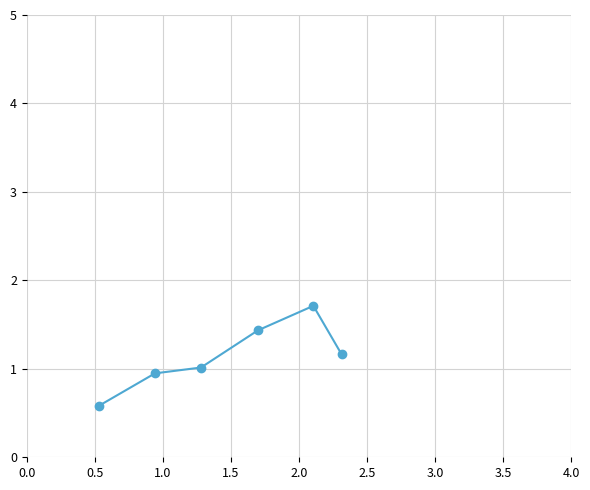

How many distinct data groups are displayed?

1